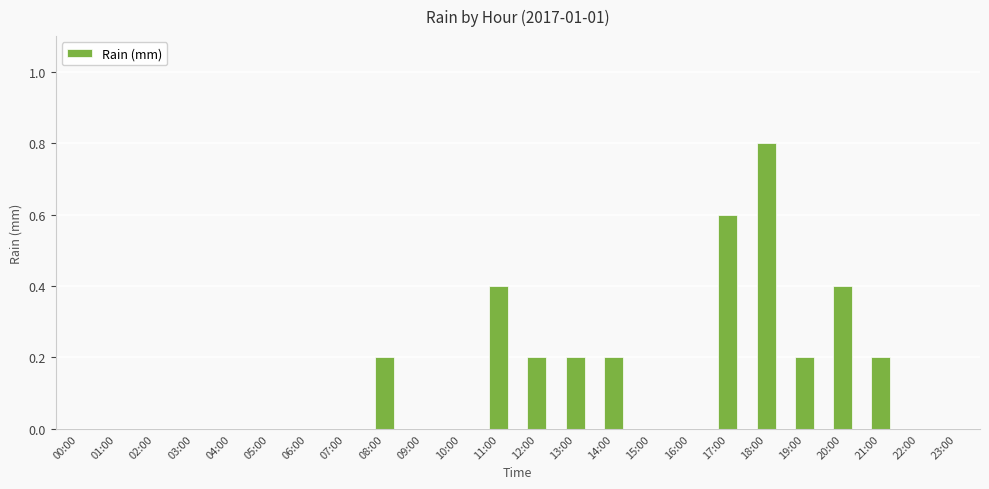

Is it true that the value at 01:00 is -0.6?

False